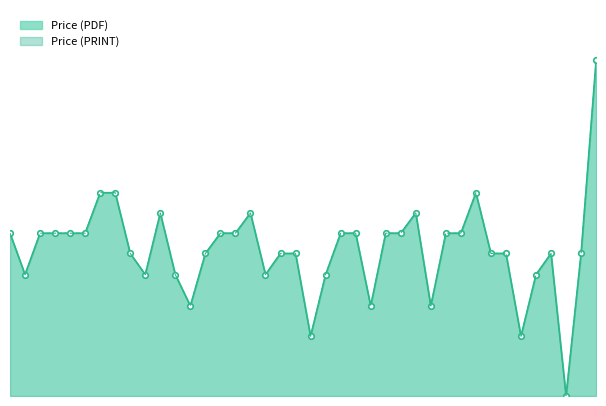

Reading right to left, list all the values displayed in this chart.

Price (PDF) line: 365	155	0	155	132	65	155	155	221	177	177	98	199	177	177	98	177	177	132	65	155	155	132	199	177	177	155	98	132	199	132	155	221	221	177	177	177	177	132	177
Price (PRINT) line: 365	155	0	155	132	65	155	155	221	177	177	98	199	177	177	98	177	177	132	65	155	155	132	199	177	177	155	98	132	199	132	155	221	221	177	177	177	177	132	177